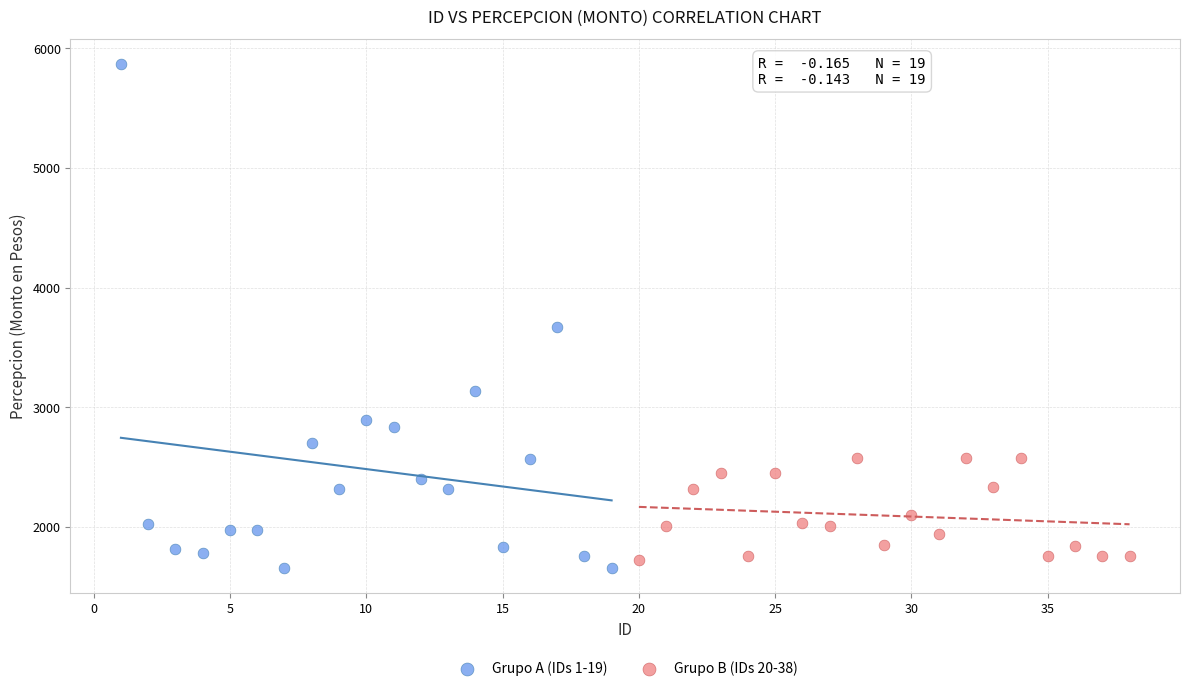

Which series contains the highest Y value?

Grupo A (IDs 1-19)